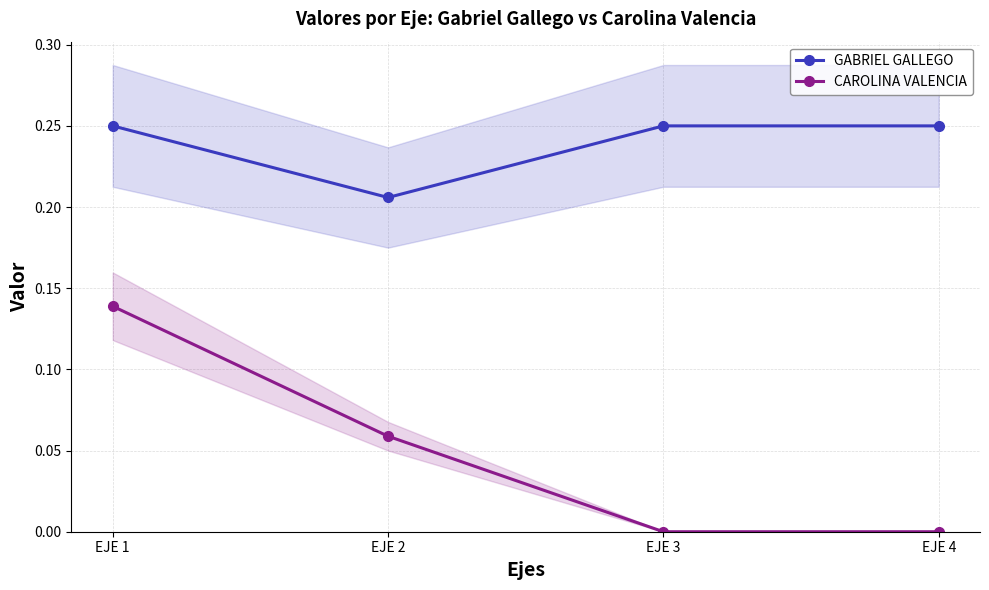

True or false: GABRIEL GALLEGO and CAROLINA VALENCIA intersect in this chart.

False